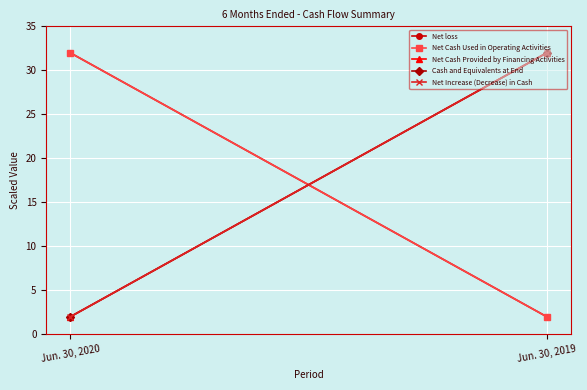

What is the difference between the Net loss values at Jun. 30, 2020 and Jun. 30, 2019?

30.0